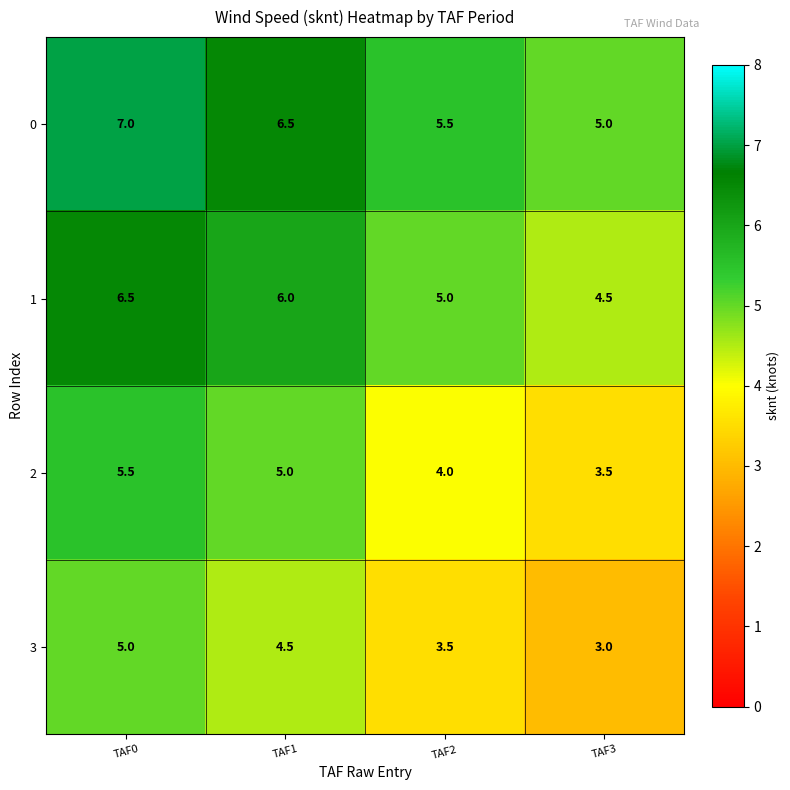

What is the spread (max minus min) of values at TAF0?

2.0